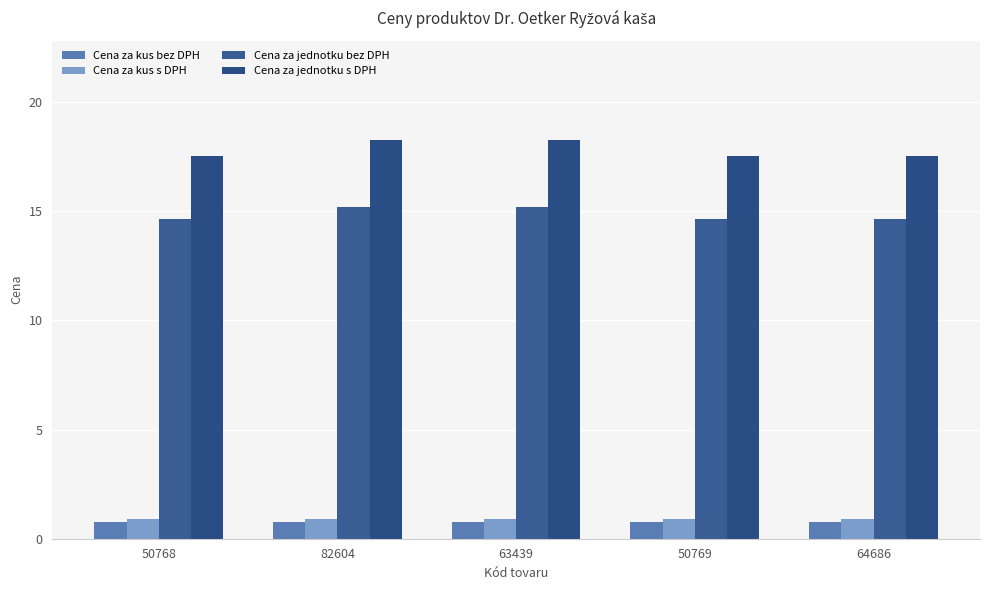

How many bars are there in total?

20